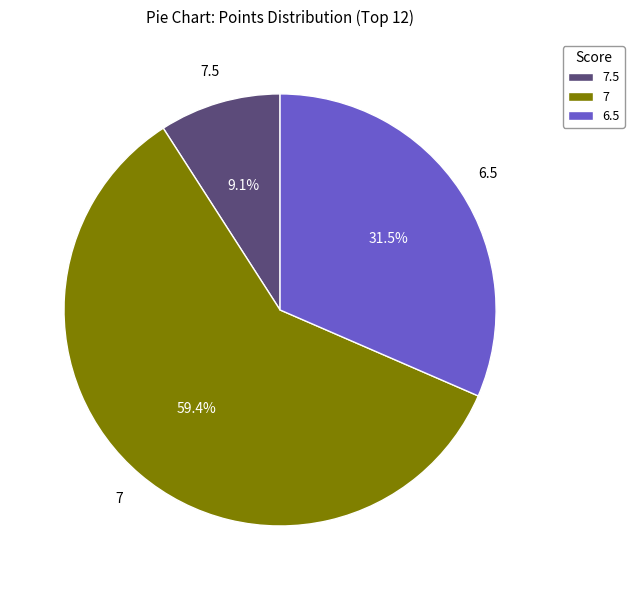

What is the ratio of the value at 7 to the value at 6.5?

1.9